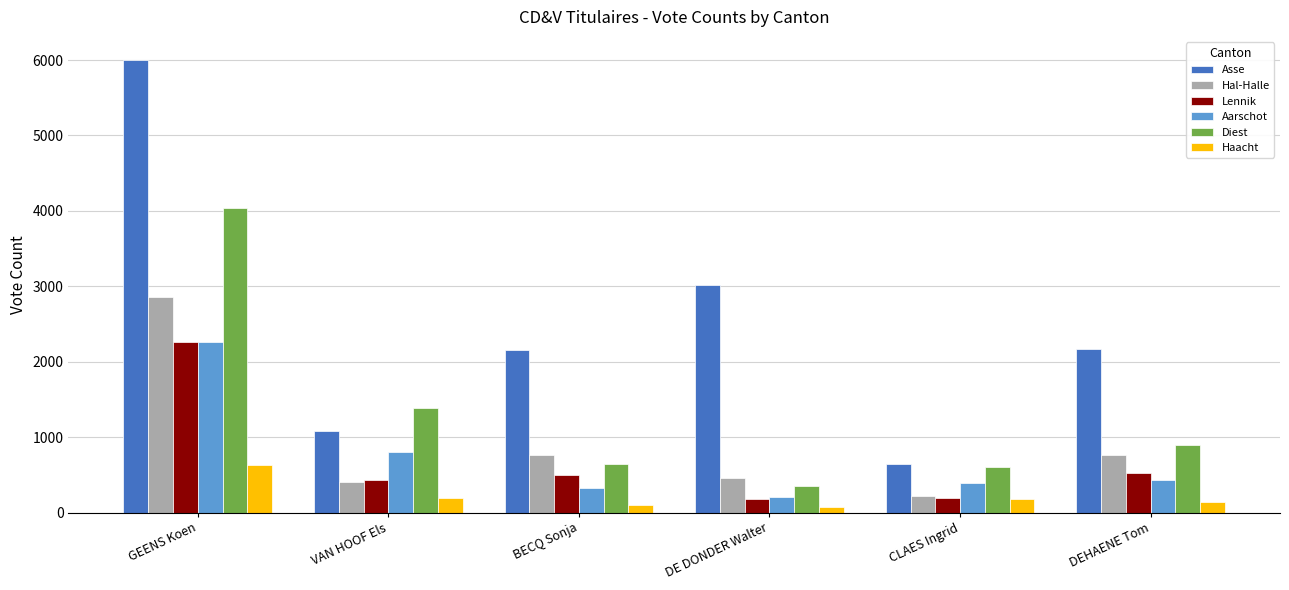

The value of Diest at DEHAENE Tom is 415. True or false?

False